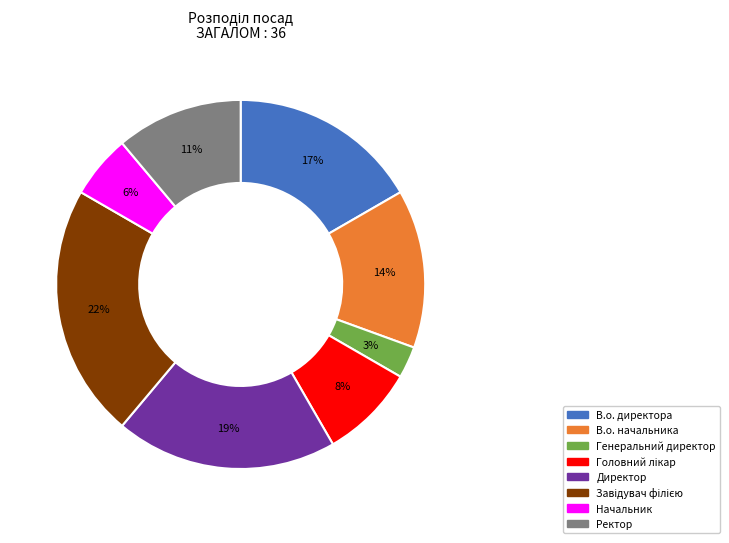

To the nearest percent, what is the difference between the largest and smallest slice percentages?

19%